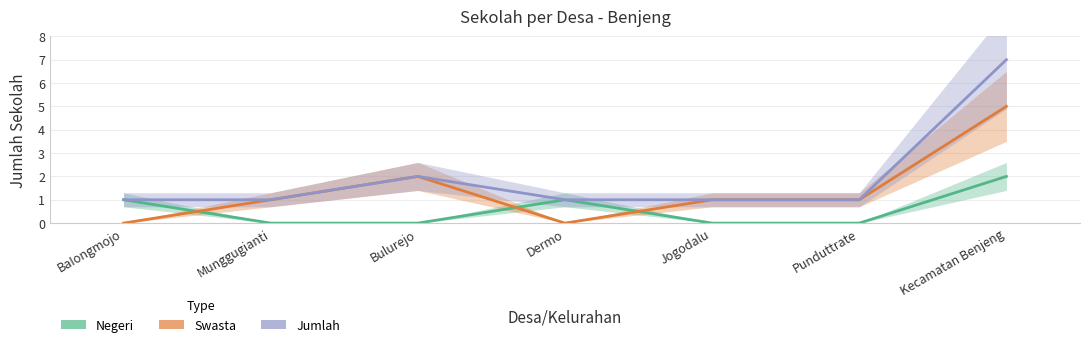

Rank the series by their average value, from highest to lowest.

Jumlah, Swasta, Negeri